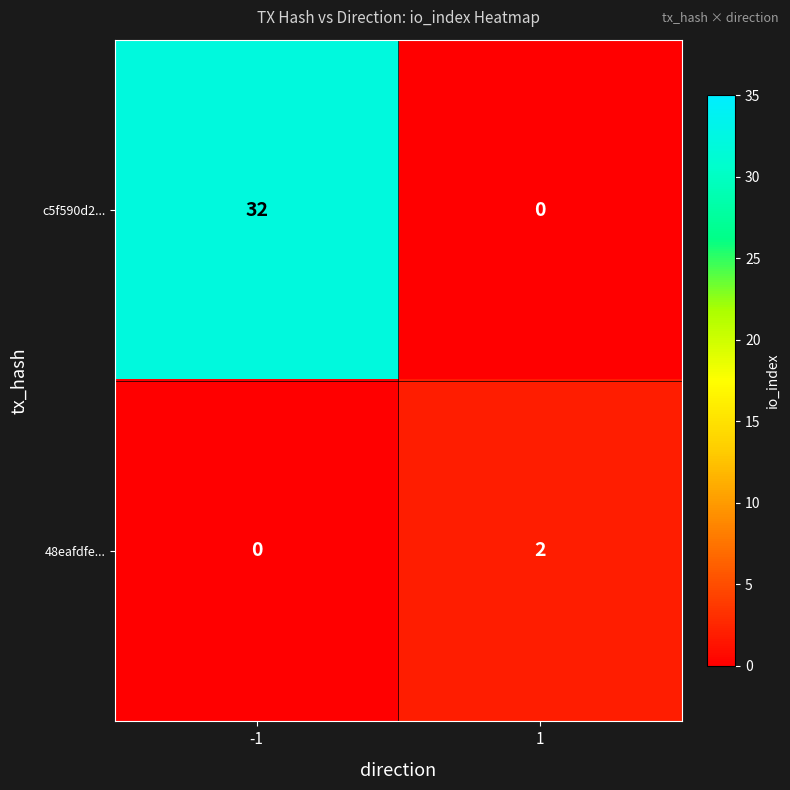

What is the maximum value shown in the chart?

32